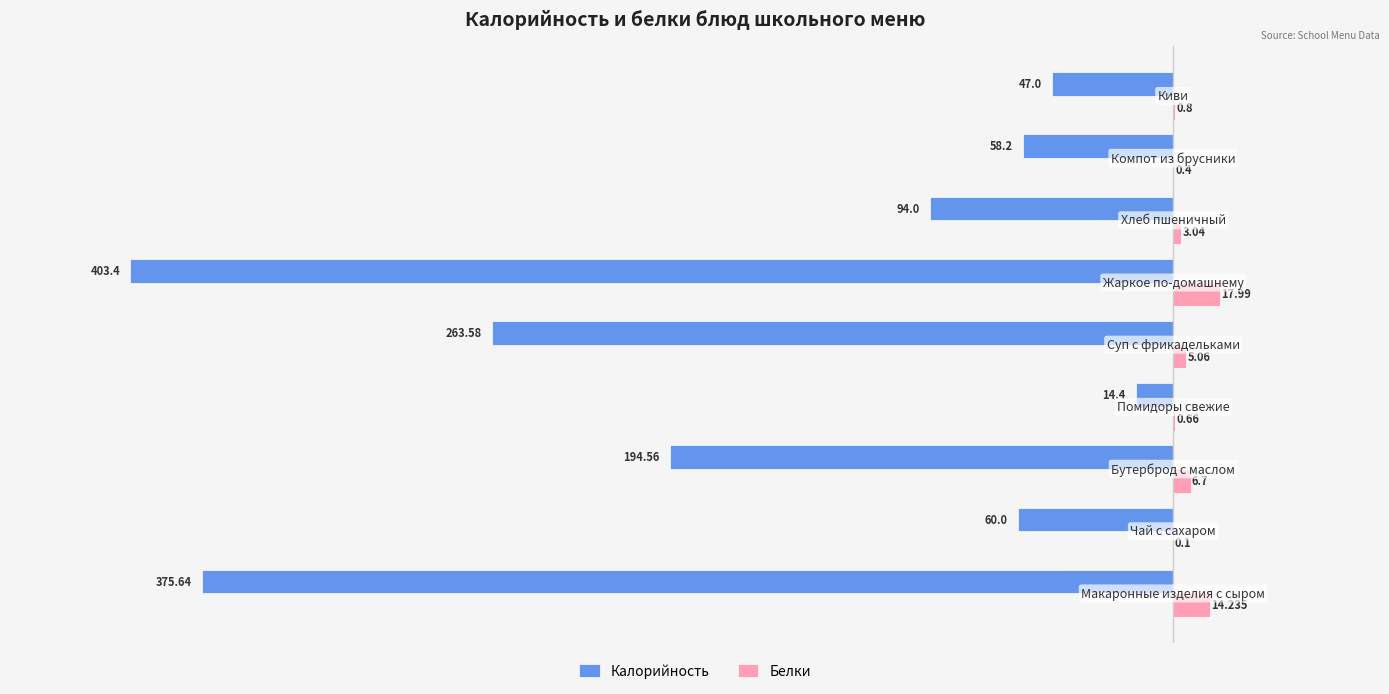

Which series has the largest total across all categories?

Белки